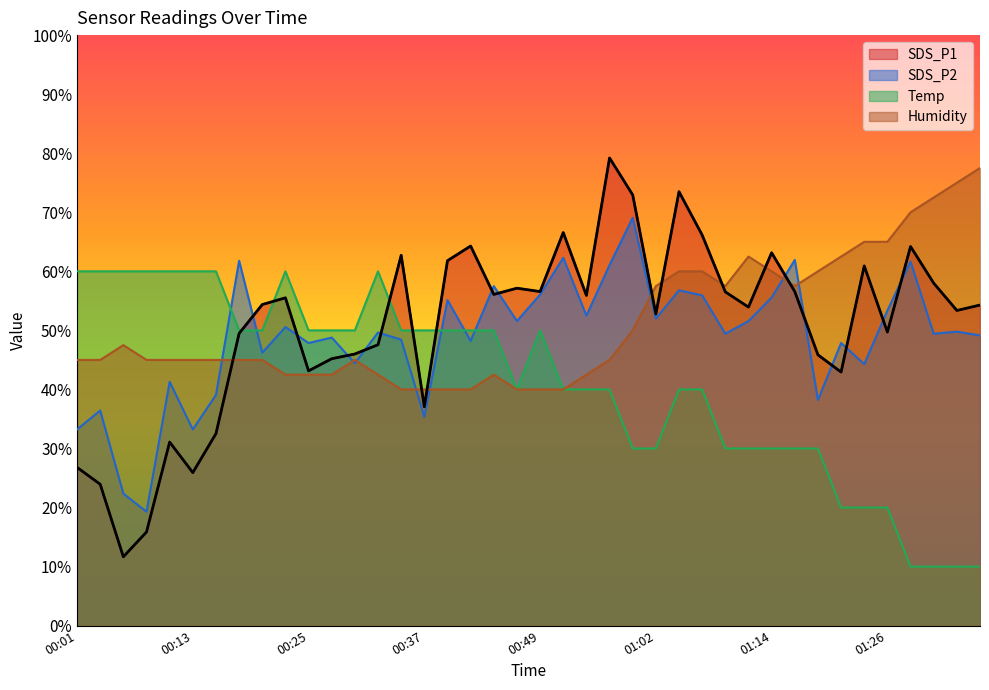

What is the lowest value of the SDS_P2 series?

19.3